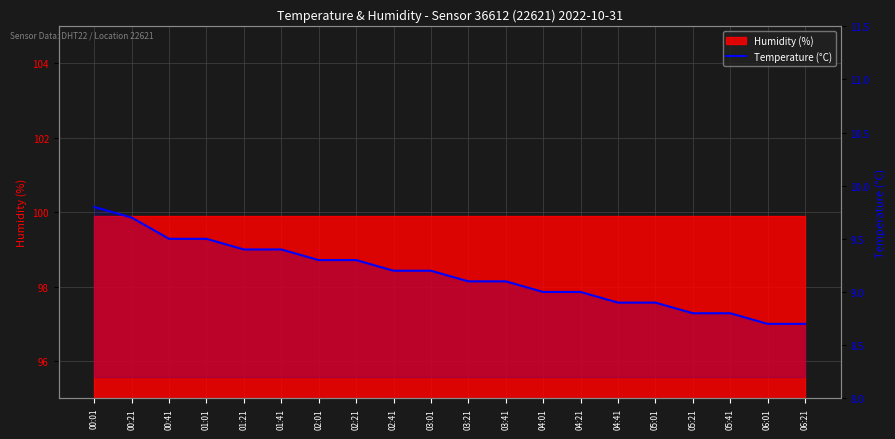

List the labels in order of value, largest first.

00:01, 00:21, 00:41, 01:01, 01:21, 01:41, 02:01, 02:21, 02:41, 03:01, 03:21, 03:41, 04:01, 04:21, 04:41, 05:01, 05:21, 05:41, 06:01, 06:21